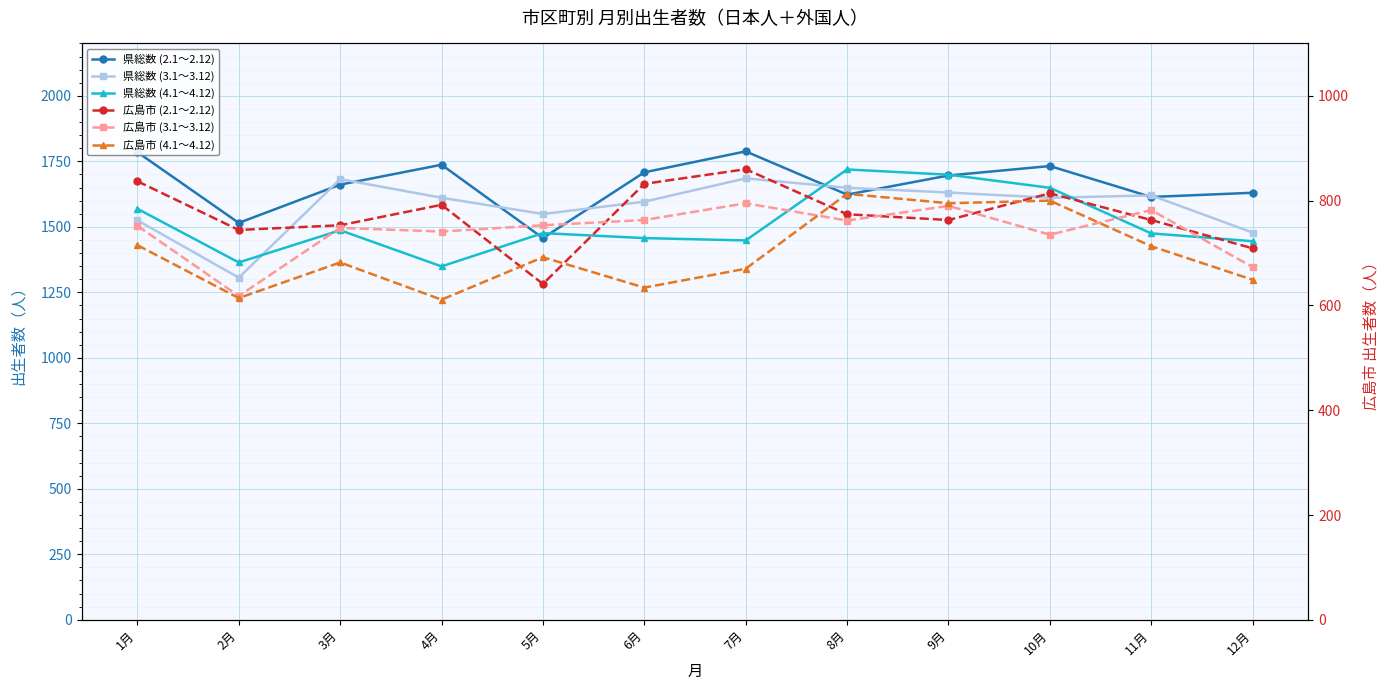

What is the greatest value displayed?

1788